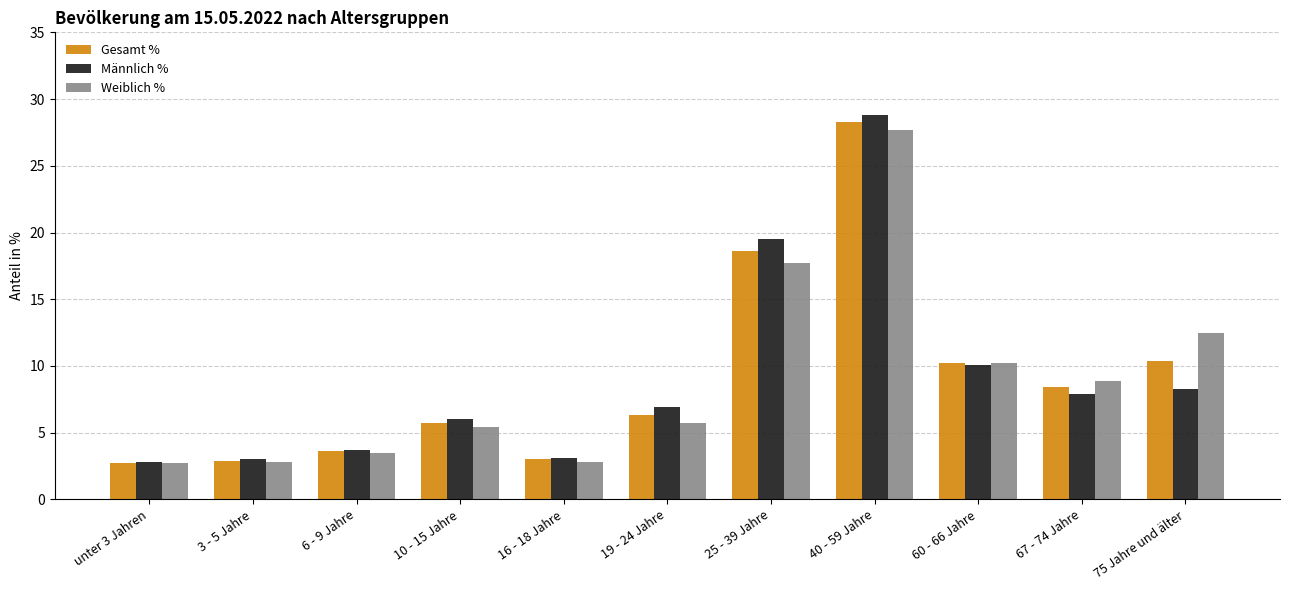

What is the value of the Weiblich % bar at the 10th from the left?

8.9